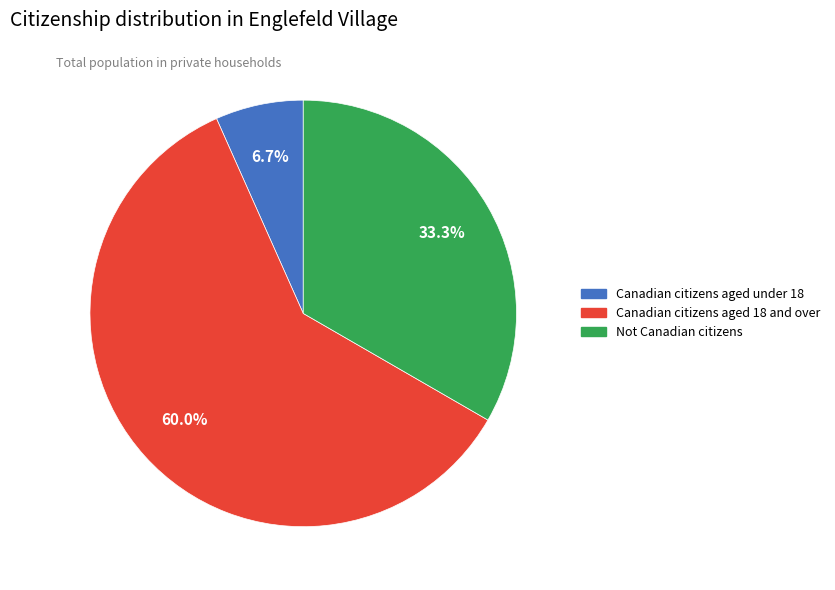

Does Canadian citizens aged 18 and over represent more than half of the total?

Yes